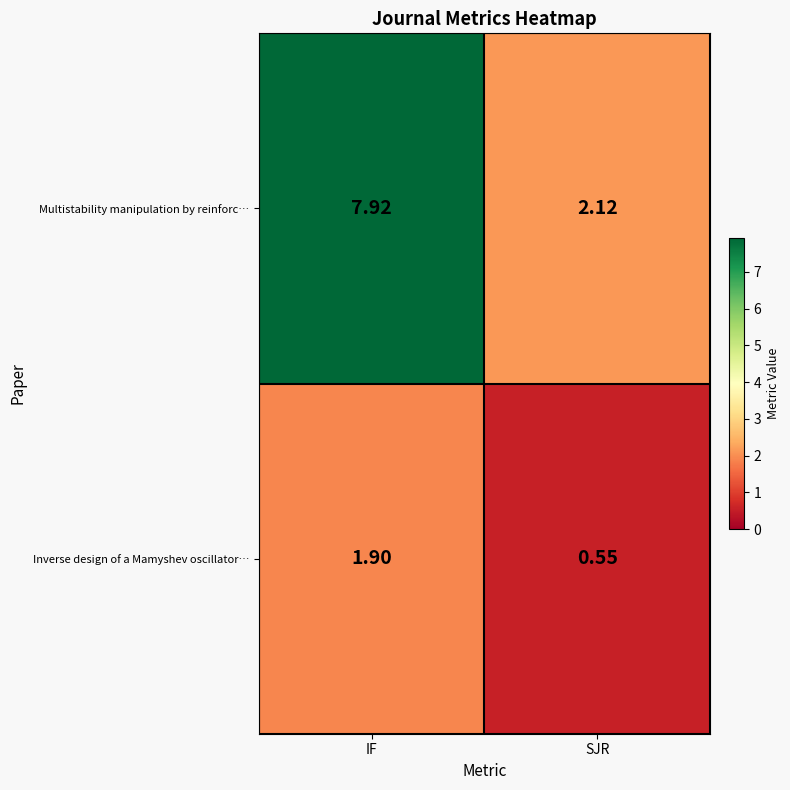

Which series has the largest total across all categories?

Multistability manipulation by reinforc…